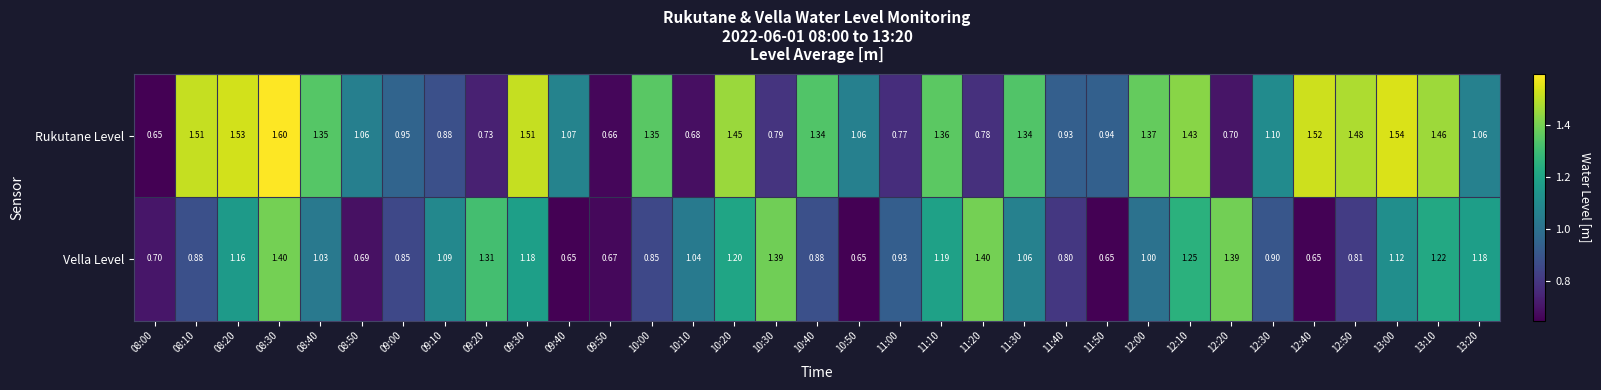

Between 11:10 and 13:00, which series saw the biggest shift?

Rukutane Level